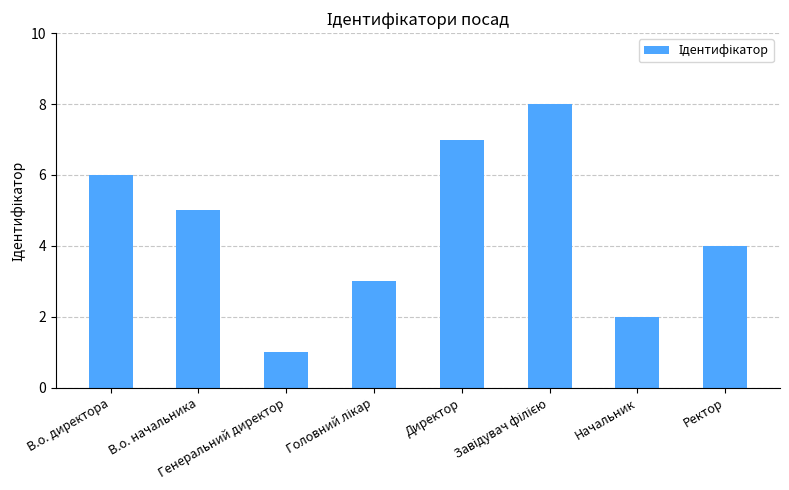

Are the bars grouped side by side (vs. stacked)?

No